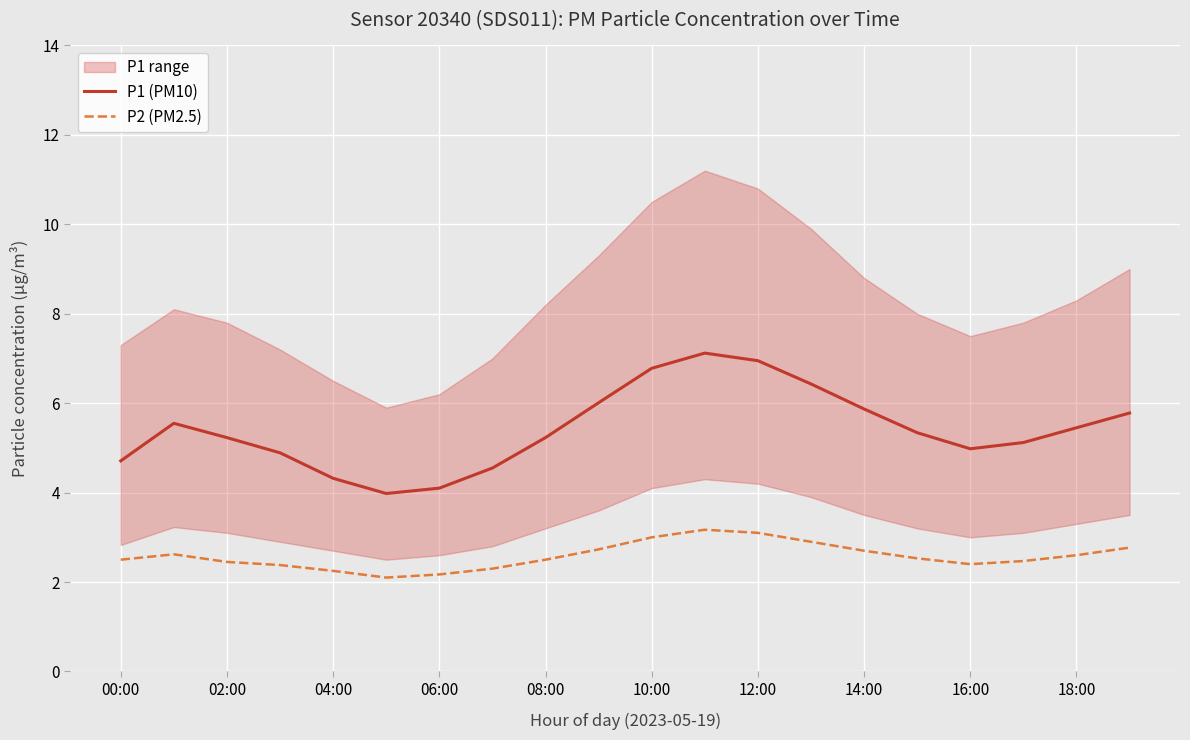

True or false: P1 (PM10) and P2 (PM2.5) cross at least once.

False